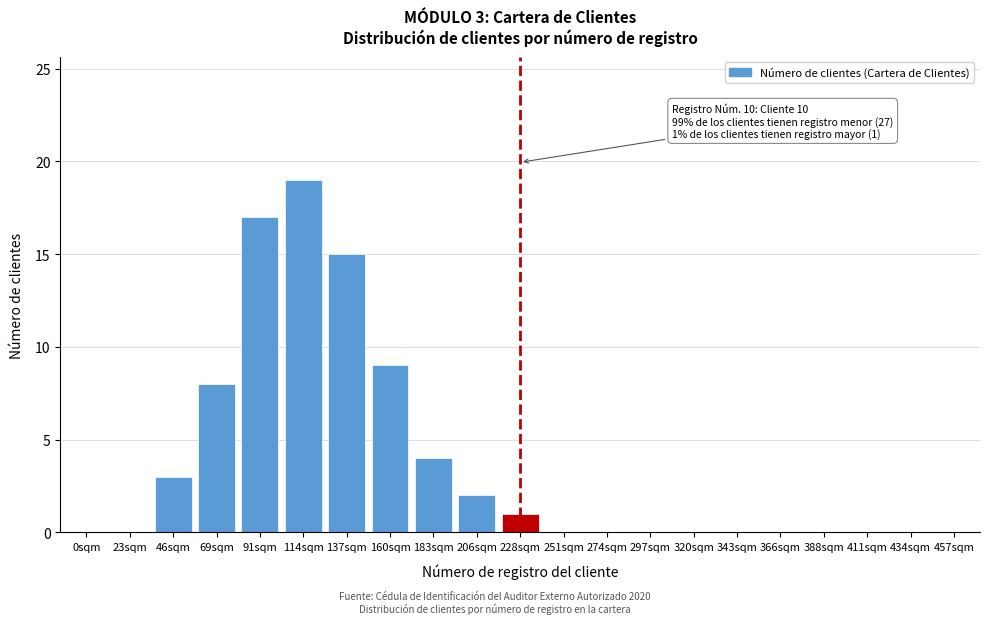

Reading left to right, what are all the values shown in this chart?

0sqm=0	23sqm=0	46sqm=3	69sqm=8	91sqm=17	114sqm=19	137sqm=15	160sqm=9	183sqm=4	206sqm=2	228sqm=1	251sqm=0	274sqm=0	297sqm=0	320sqm=0	343sqm=0	366sqm=0	388sqm=0	411sqm=0	434sqm=0	457sqm=0